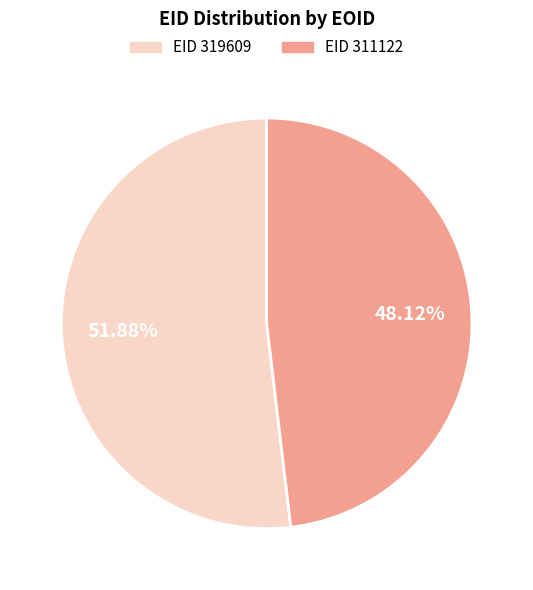

Is there a majority slice in this chart?

Yes